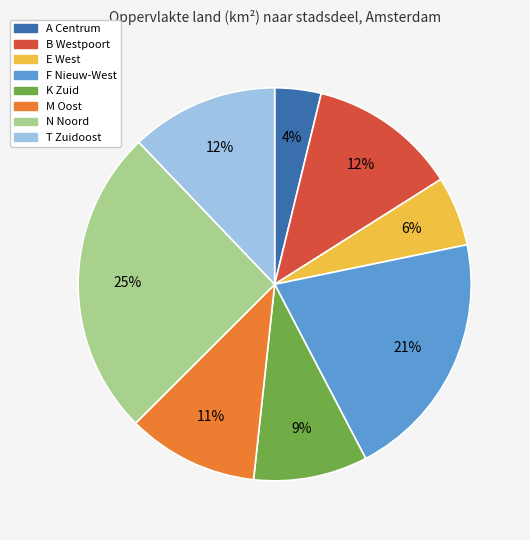

Do N Noord and T Zuidoost together represent more than half of the pie?

No